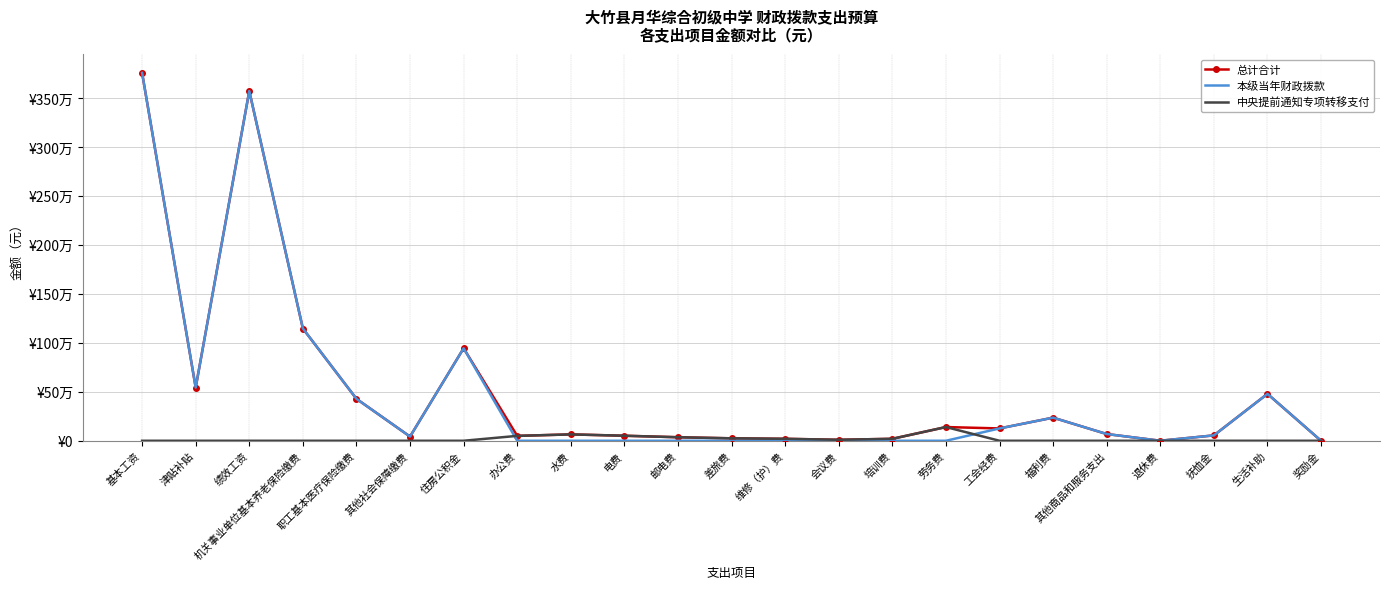

What are all the series names shown in the legend?

总计合计, 本级当年财政拨款, 中央提前通知专项转移支付